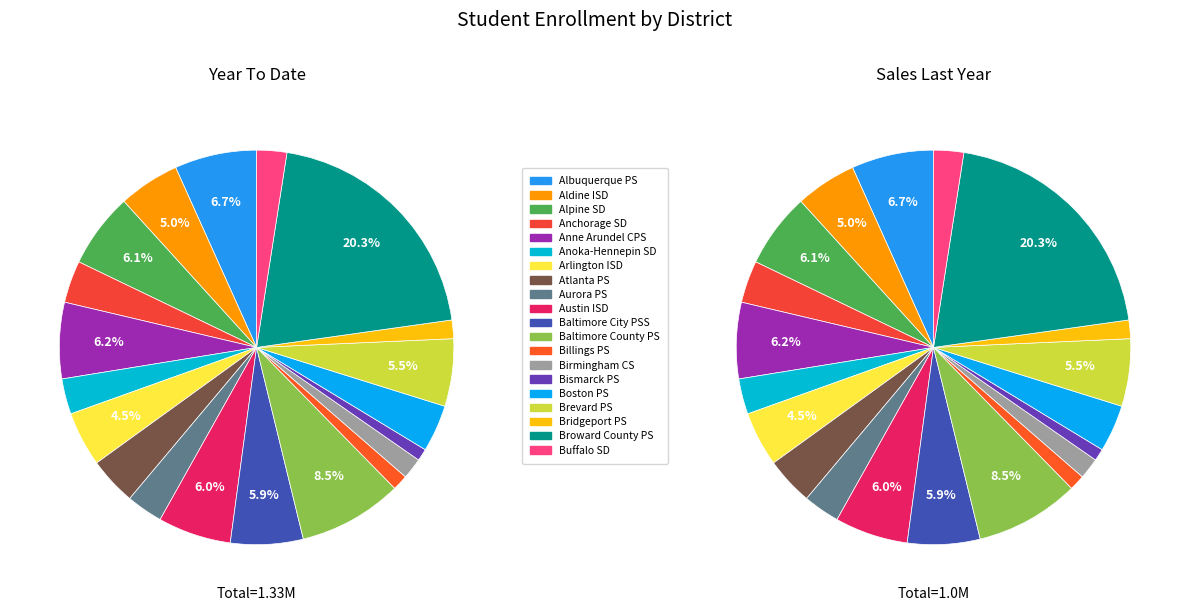

Combined, what portion of the pie is Baltimore County Public Schools and Alpine School District?

14.7%